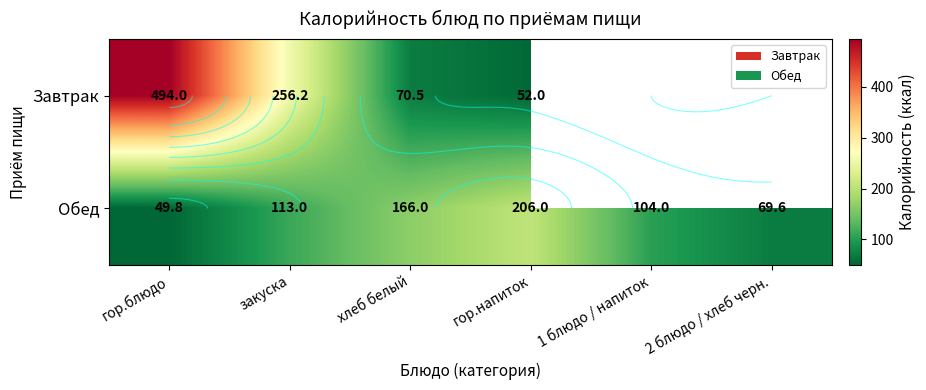

The value of Обед at гор.напиток is 336.2. True or false?

False